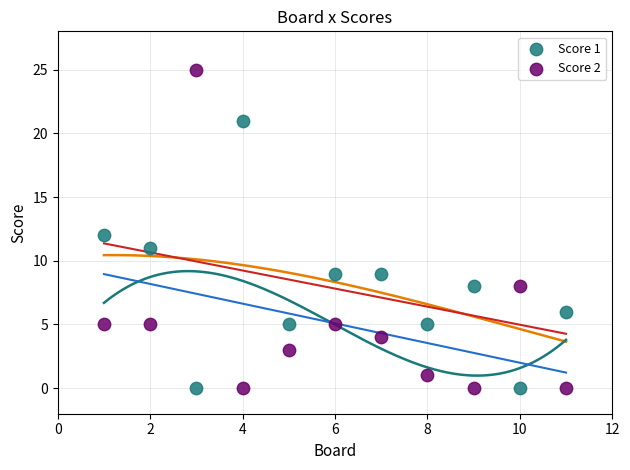

Across all data points, what is the range of Y values (max minus min)?

25